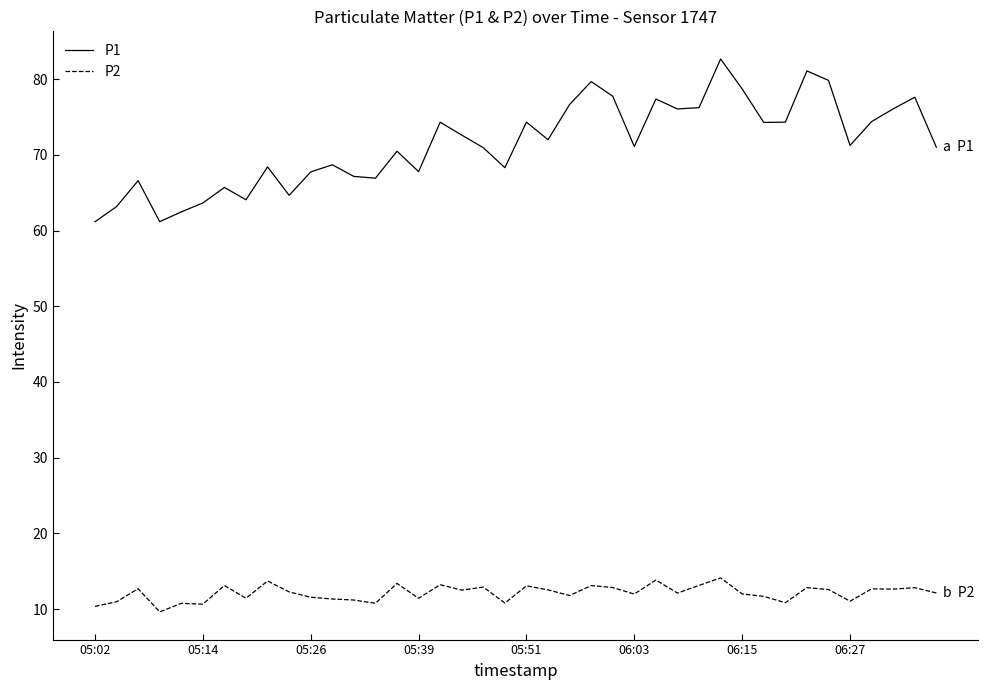

Which series has the widest spread of values?

P1